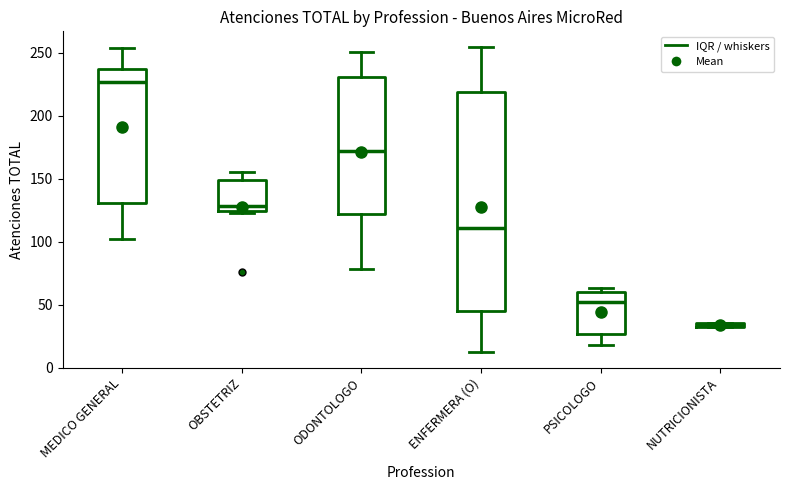

Which box has the lowest median line?

NUTRICIONISTA